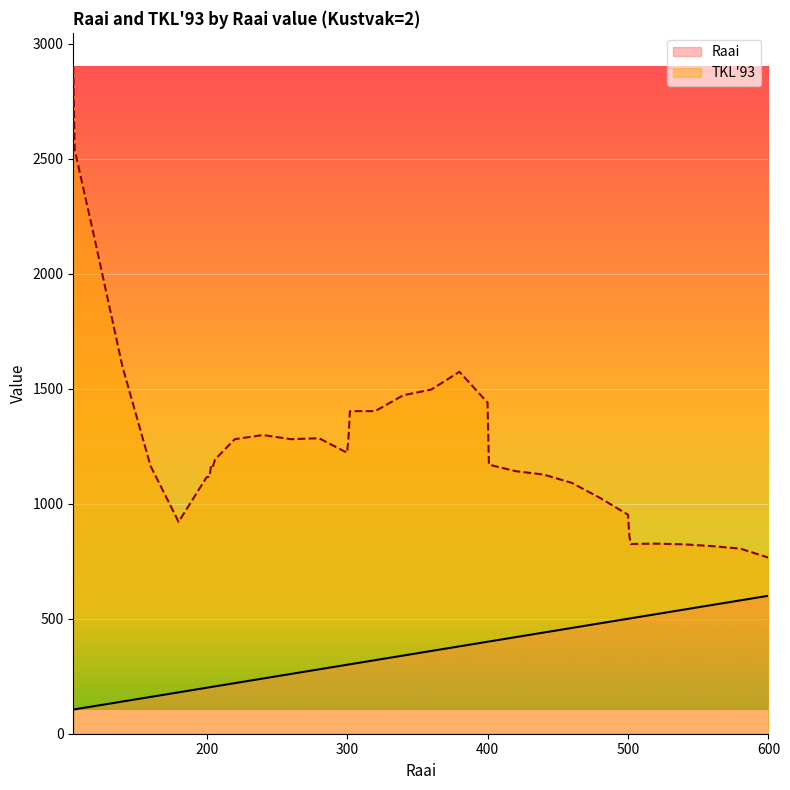

Reading right to left, what are all the values shown in this chart?

Raai: 600=600.0	580=580.0	560=560.0	540=540.0	520=520.0	502=502.0	501=501.0	500=500.0	480=480.0	460=460.0	440=440.0	420=420.0	401=401.0	400=400.0	380=380.0	360=360.0	340=340.0	320=320.0	302=302.0	301=301.0	300=300.0	280=280.0	260=260.0	240=240.0	220=220.0	206=206.0	205=205.0	204=204.0	203=203.0	202=202.0	201=201.0	200=200.0	180=180.0	160=160.0	140=140.0	120=120.0	106=106.0	105=105.0
TKL'93: 600=765.9	580=805.0	560=815.9	540=823.6	520=826.6	502=825.2	501=861.8	500=952.6	480=1026.0	460=1091.0	440=1127.0	420=1142.0	401=1170.0	400=1440.0	380=1574.0	360=1497.0	340=1472.0	320=1403.0	302=1403.0	301=1286.0	300=1222.0	280=1285.0	260=1281.0	240=1299.0	220=1281.0	206=1193.0	205=1174.0	204=1153.0	203=1160.0	202=1117.0	201=1117.0	200=1116.0	180=921.5	160=1165.0	140=1597.0	120=2158.0	106=2540.0	105=2903.0